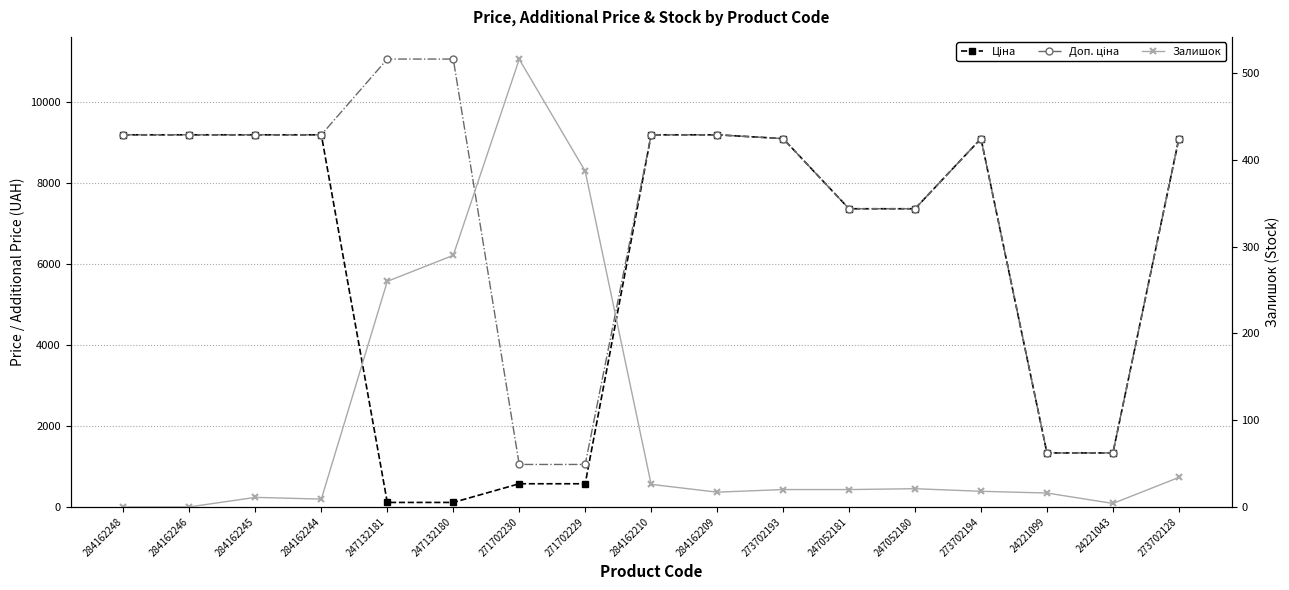

Is it true that Ціна equals 12234.9 at 247052180?

False